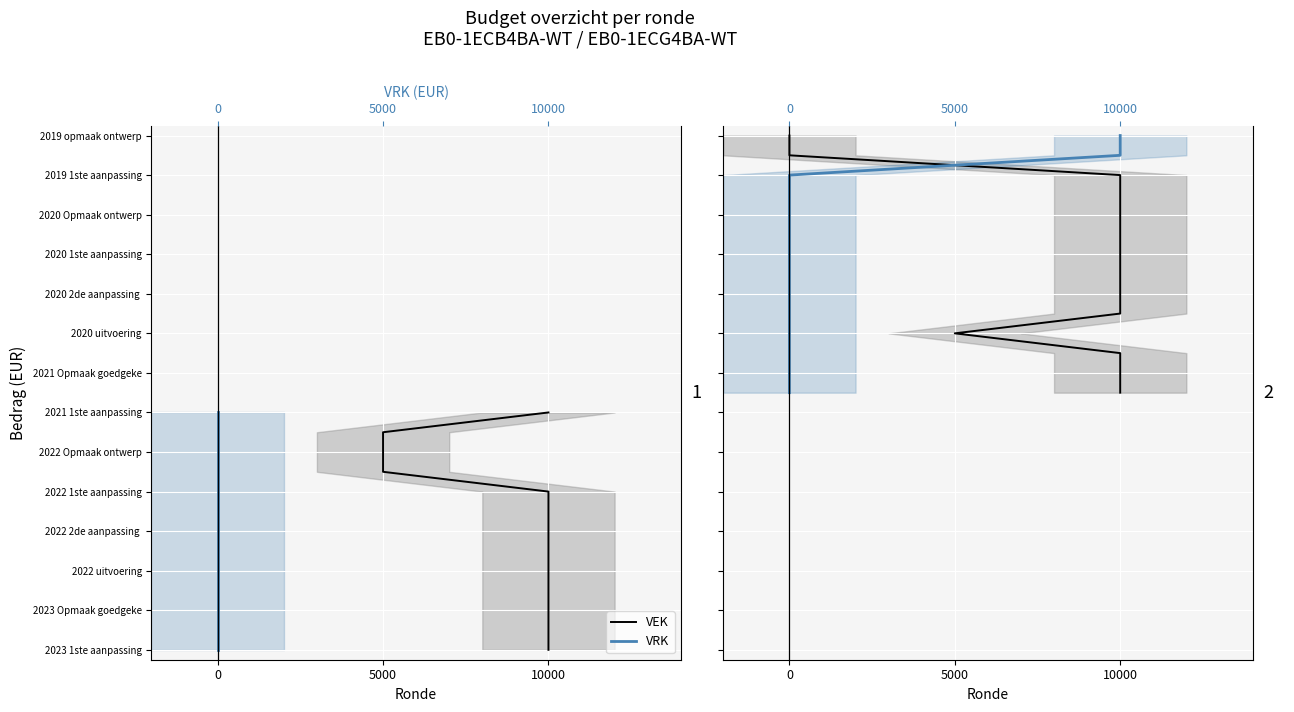

How many values in the VEK series exceed 20?

6